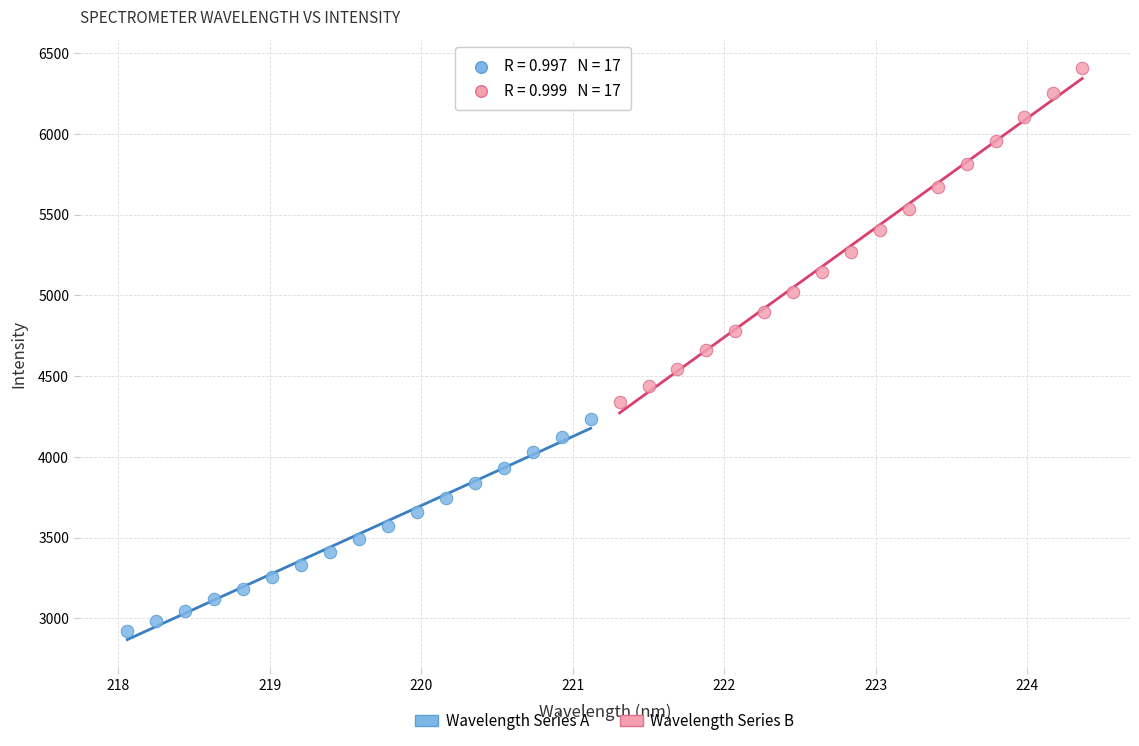

Which series contains the lowest Y value?

Wavelength Series A